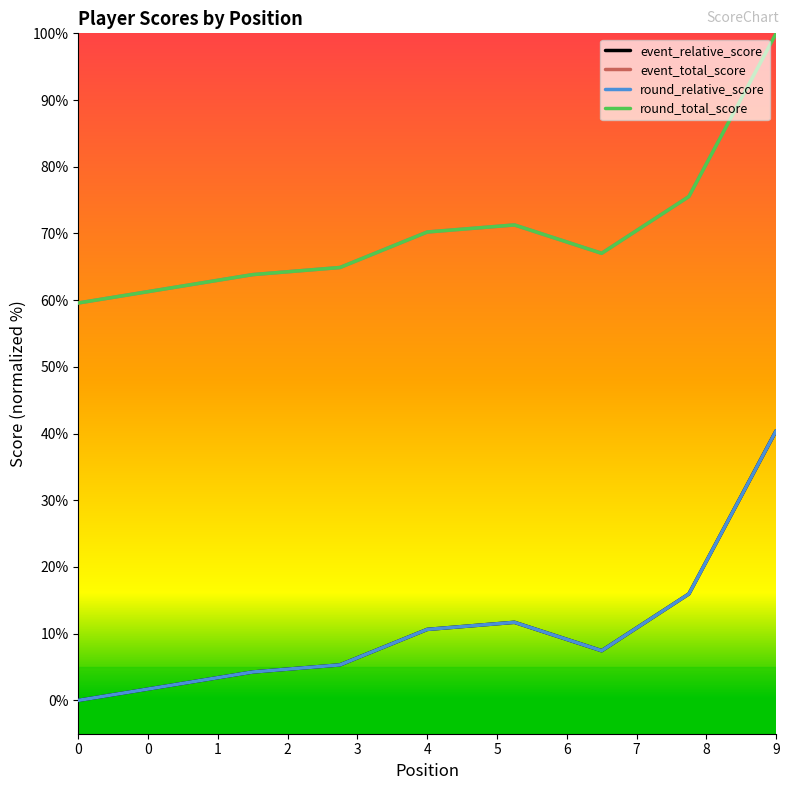

Does the chart display data point markers on the line(s)?

No